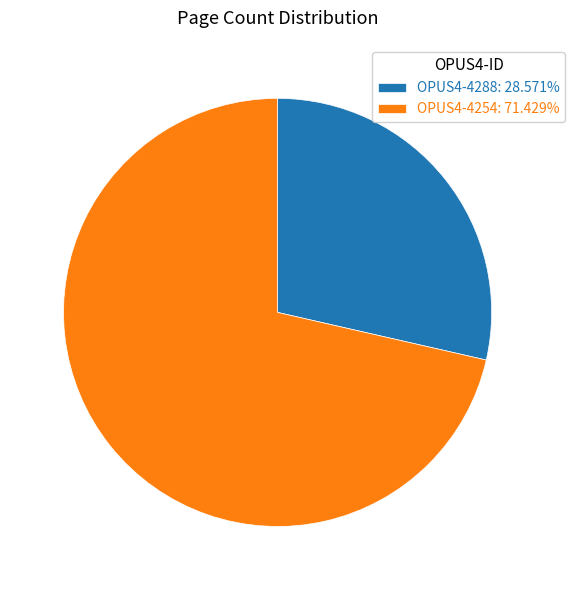

Is the sum of OPUS4-4254: 71.429% and OPUS4-4288: 28.571% greater than half?

Yes